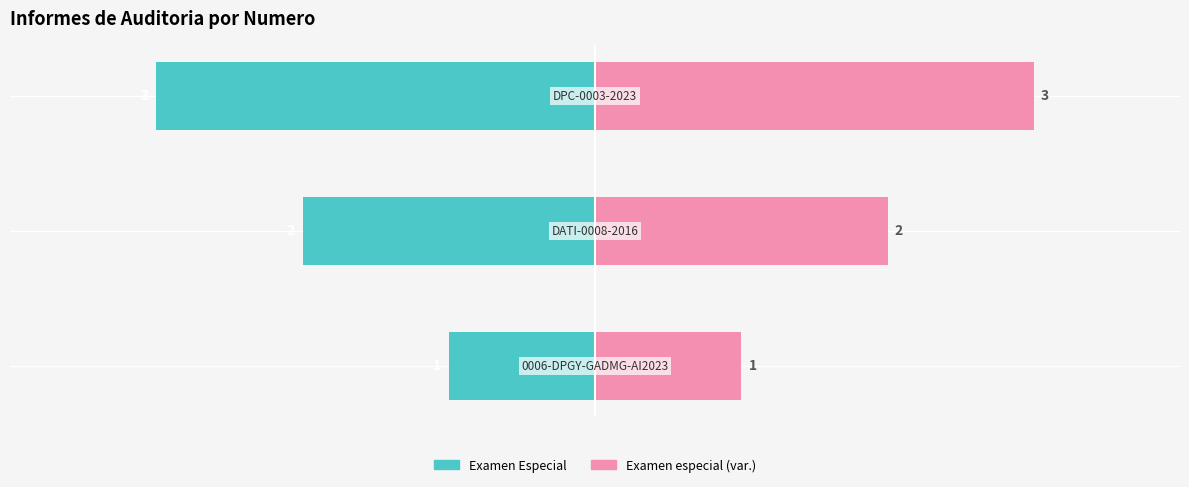

How many categories are shown in the chart?

3